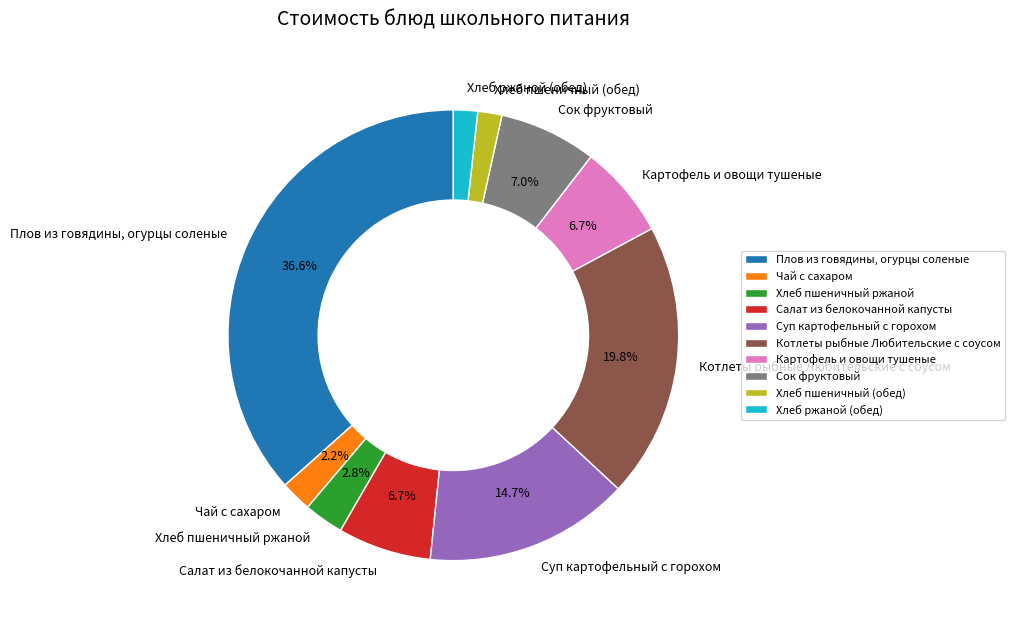

Which category has the biggest portion of the pie?

Плов из говядины, огурцы соленые